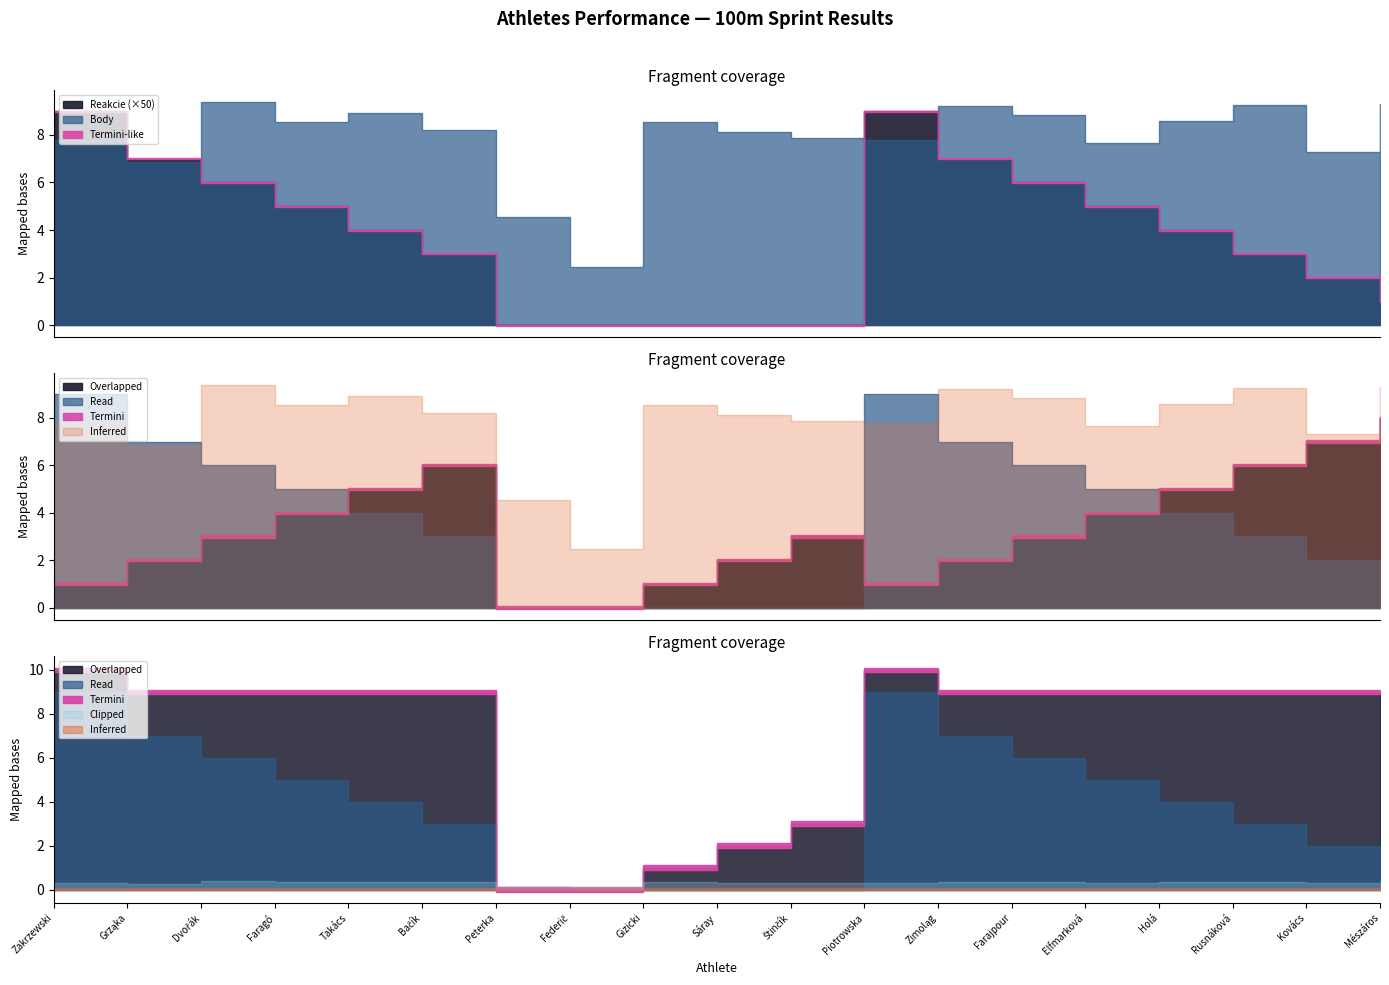

True or false: Reakcie has more than 2 points higher than both neighbors.

True